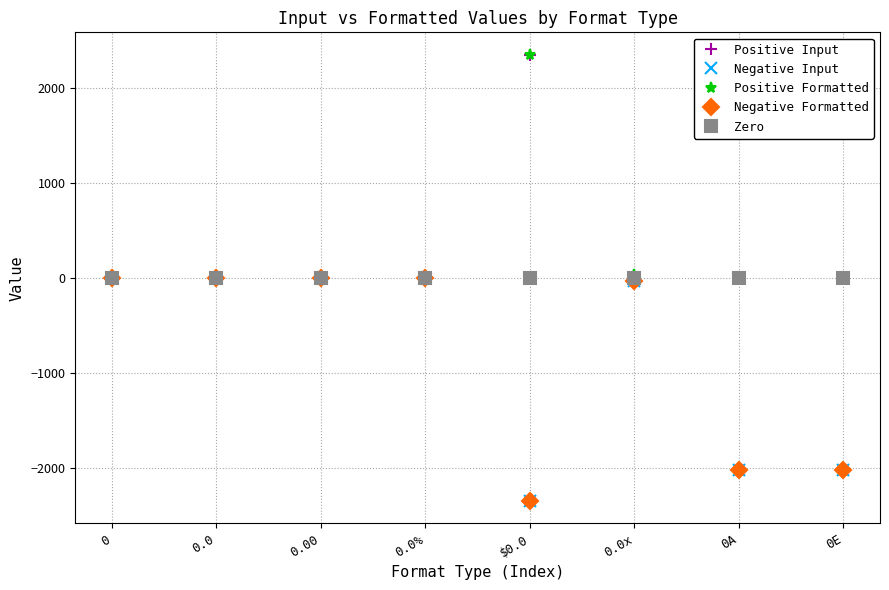

The Positive Formatted series shows 4.3 at 0.00. True or false?

False